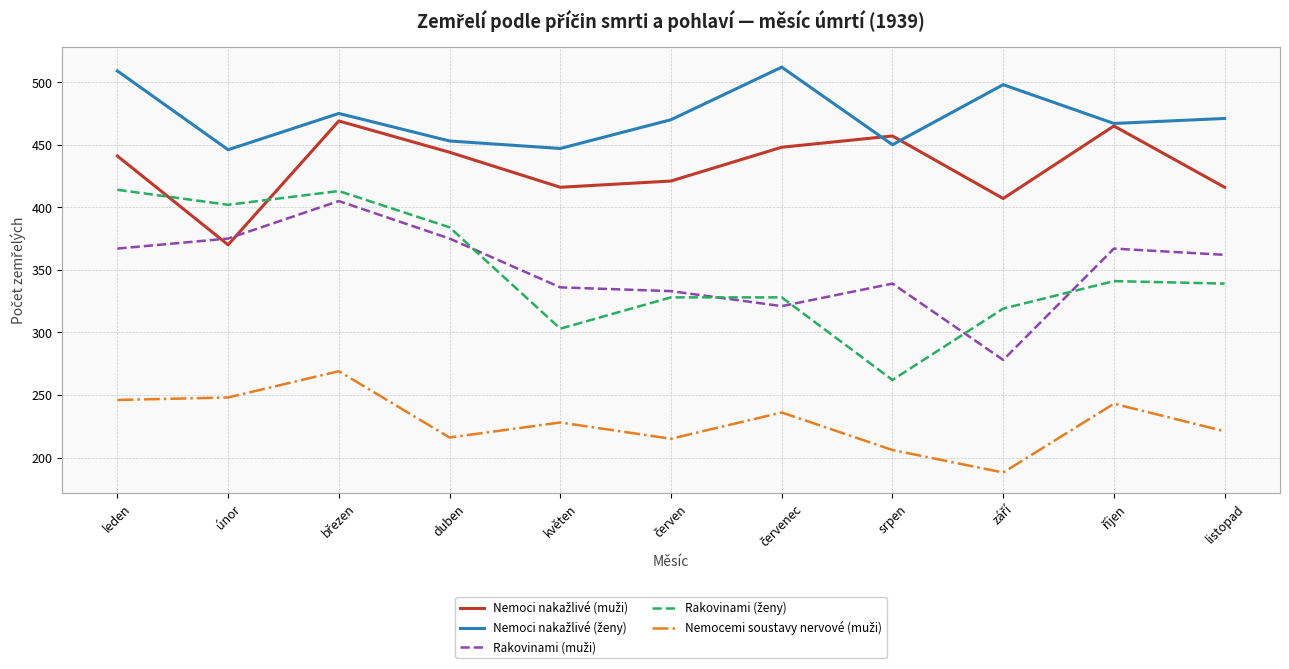

What is the total value across all series at duben?

1872